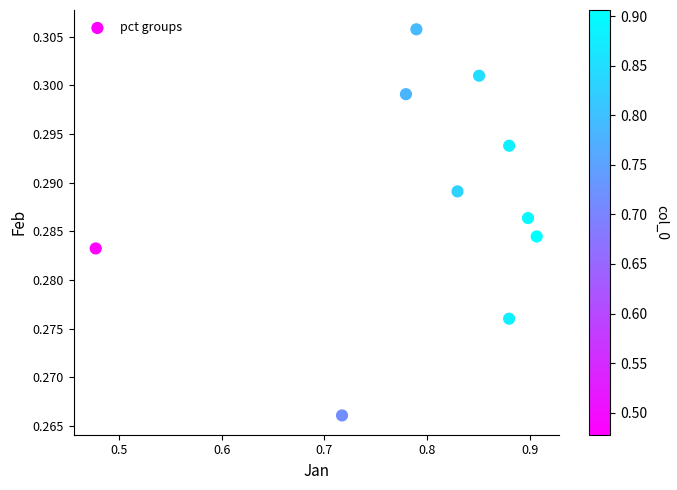

What is the range of X values (max minus min)?

0.4